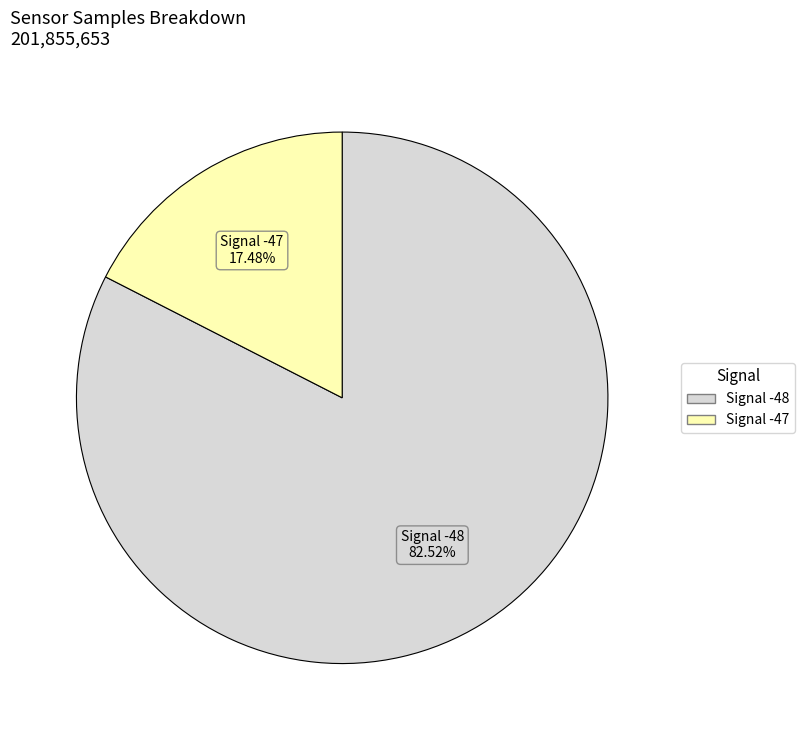

Does any single category account for the majority?

Yes